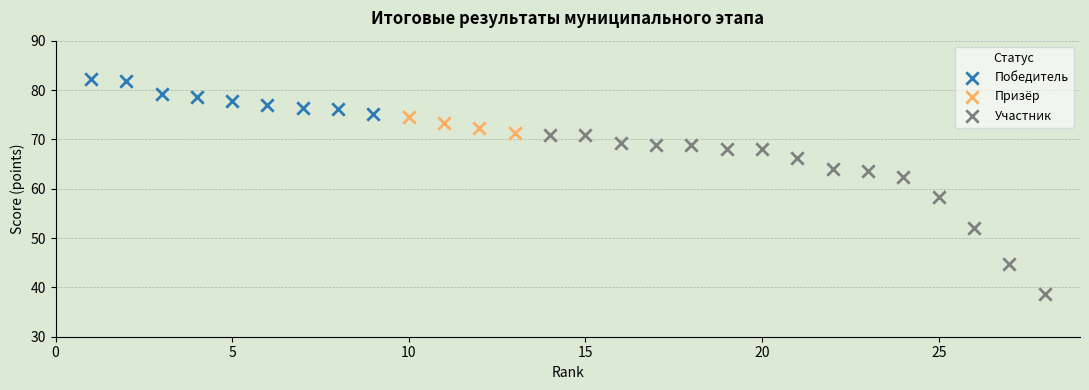

Which series contains the lowest Y value?

Участник